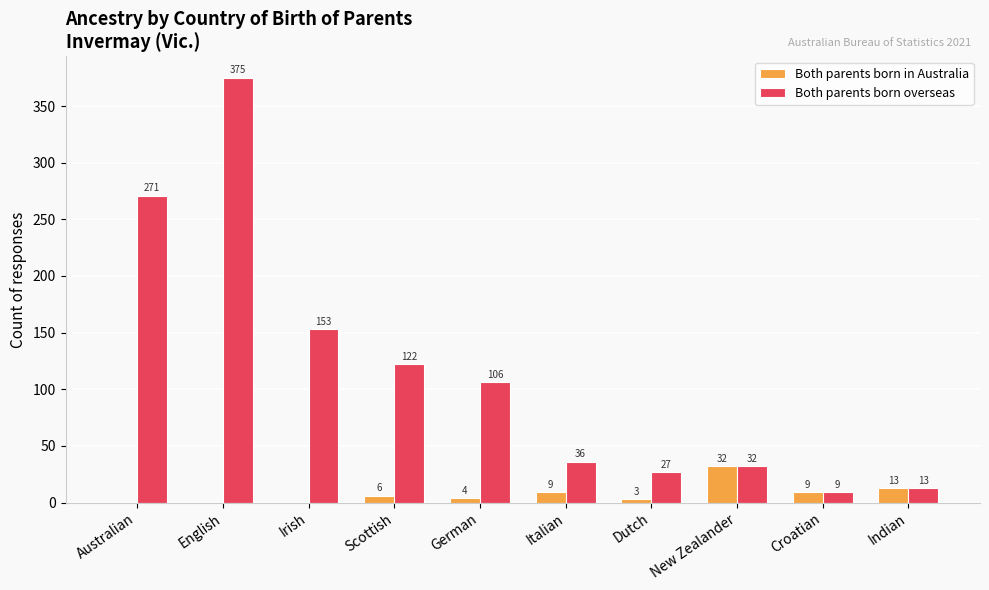

What is the difference between the Both parents born overseas values at Australian and Indian?

258